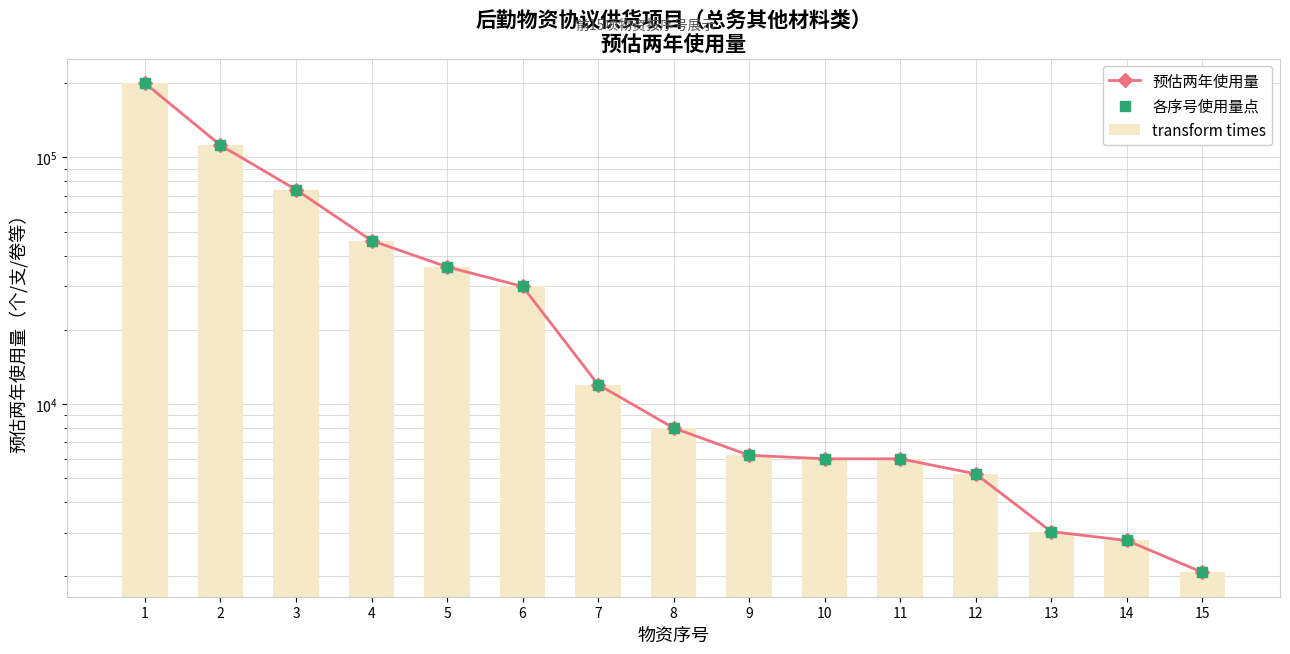

Is the value of 各序号使用量点 at 15 greater than the value of 预估两年使用量 at 2?

No